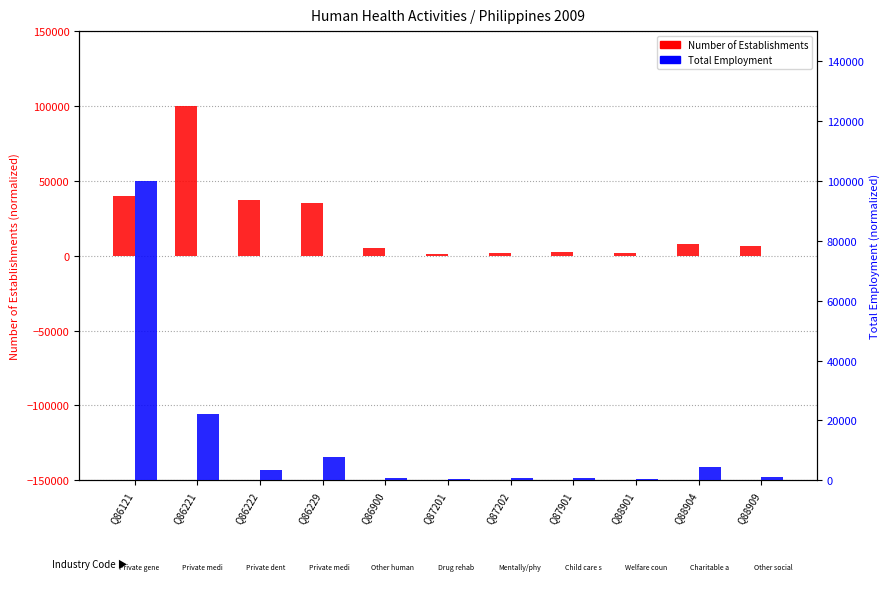

Reading left to right, extract all data points from this chart.

Number of Establishments: Q86121=39911.0	Q86221=100000.0	Q86222=37314.5	Q86229=35497.0	Q86900=5007.4	Q87201=1186.9	Q87202=1854.6	Q87901=2151.3	Q88901=1483.7	Q88904=7678.0	Q88909=6491.1
Total Employment: Q86121=100000.0	Q86221=22121.3	Q86222=3453.8	Q86229=7750.8	Q86900=882.8	Q87201=408.9	Q87202=602.2	Q87901=895.9	Q88901=443.4	Q88904=4331.6	Q88909=1151.8